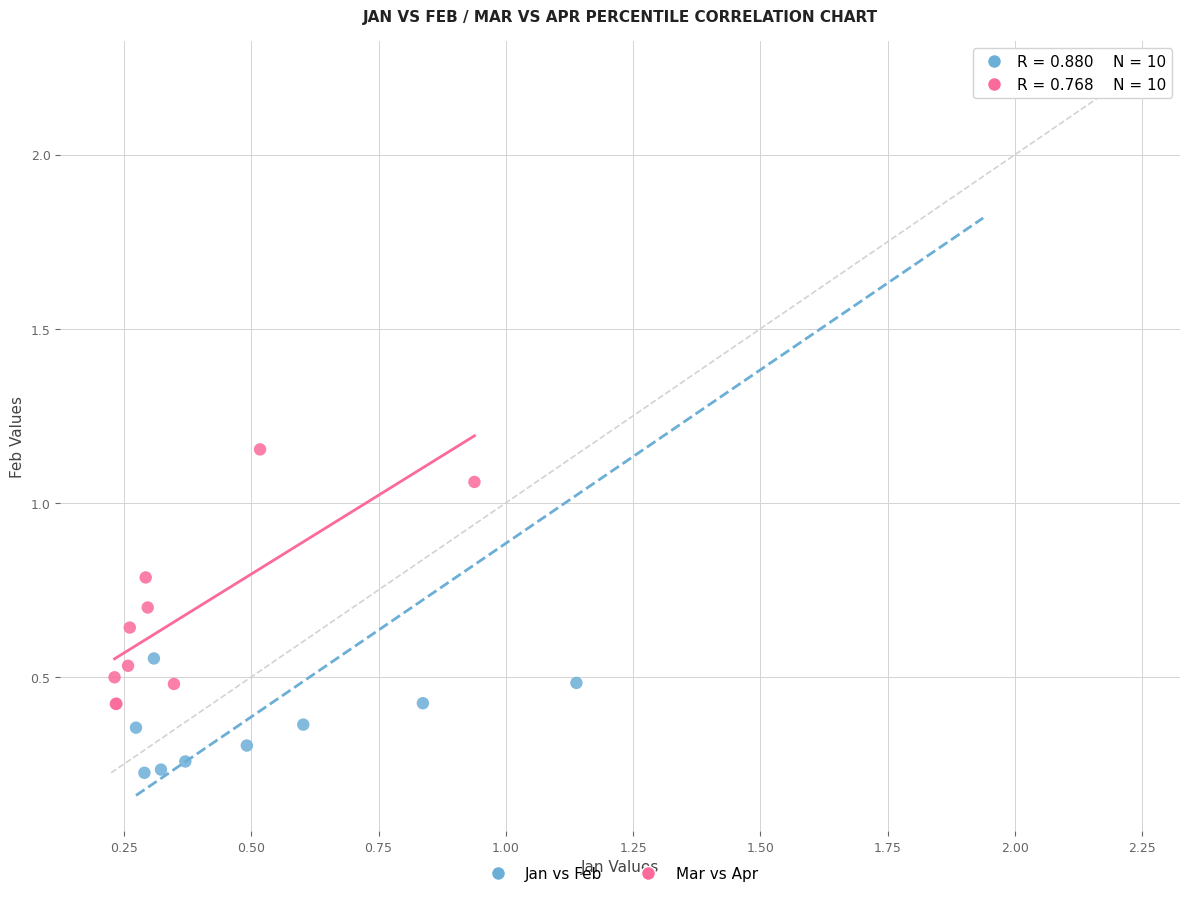

Which series reaches the minimum Y coordinate?

Jan vs Feb